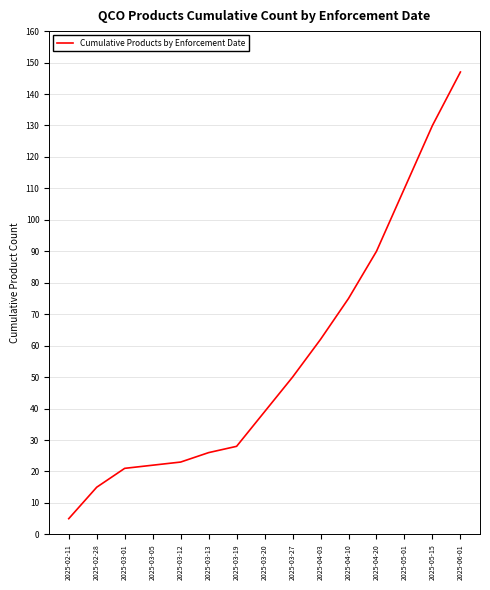

What is the sum of all values?

843